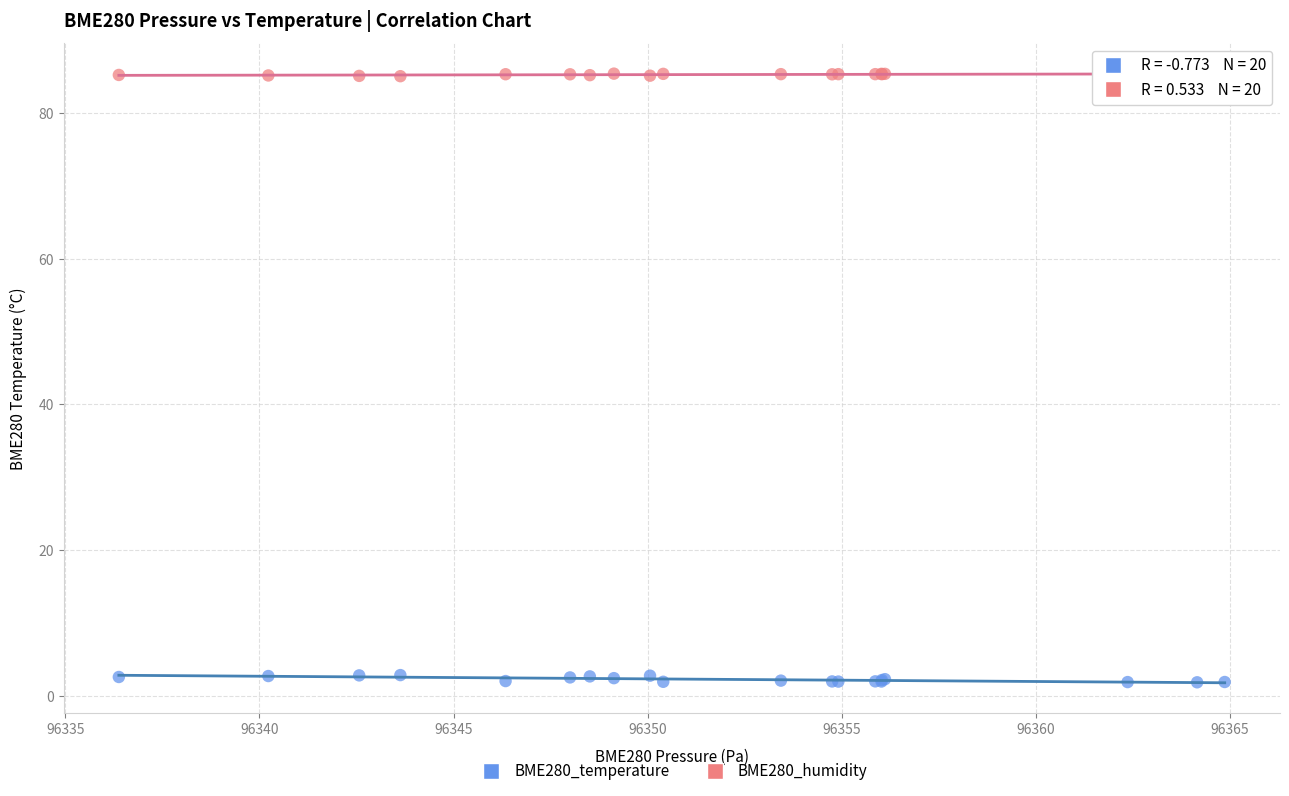

What is the X range (max minus min) for the scatter plot?

28.5